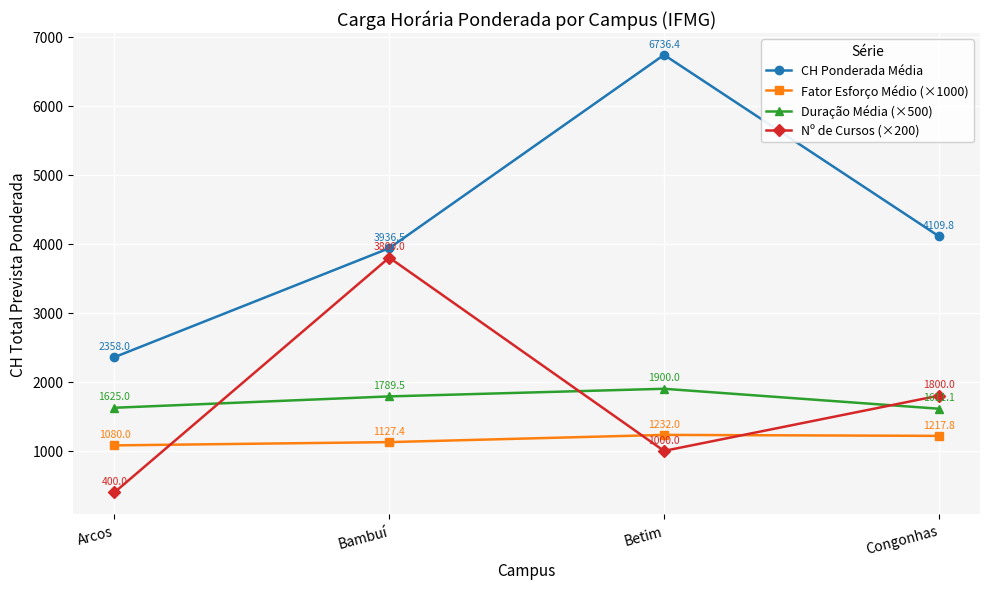

What is the difference between the maximum and minimum values in the Duração Média (×500) series?

288.9